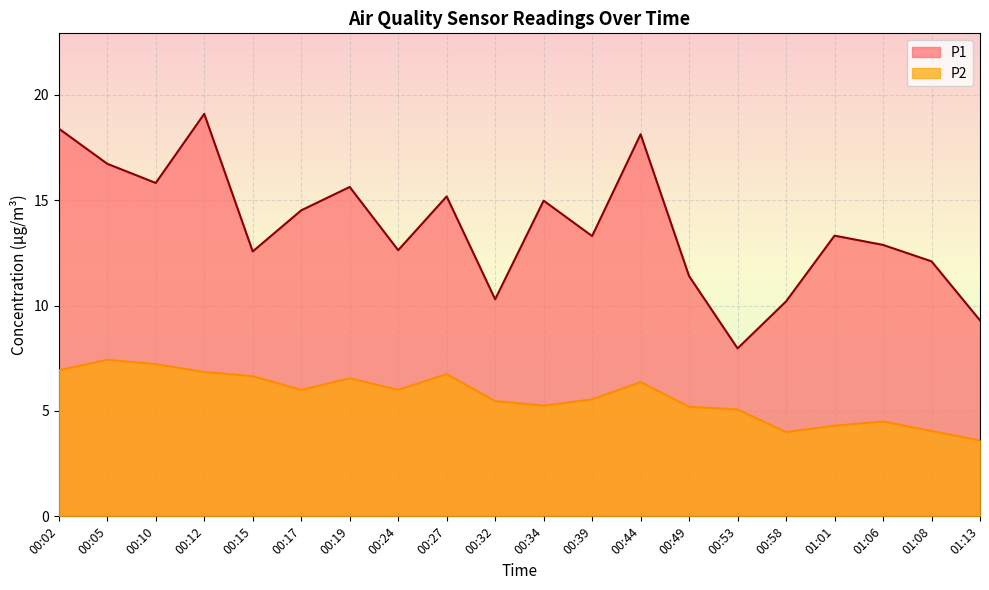

Which series has the largest range (max minus min)?

P1